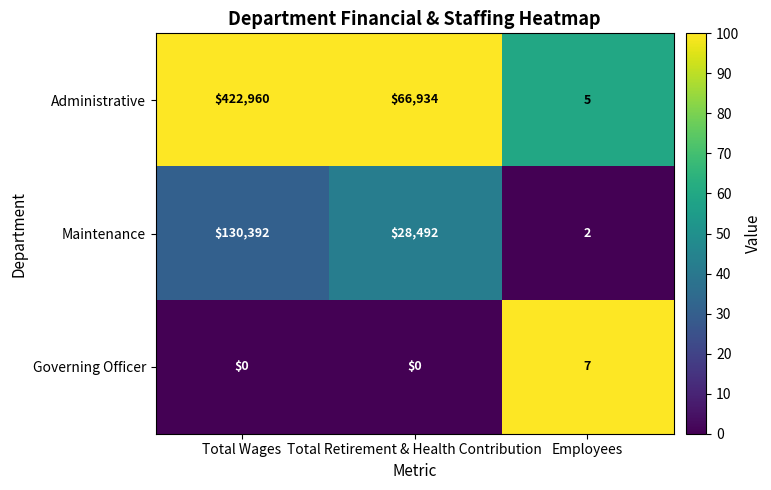

What is the maximum value shown in the chart?

422960